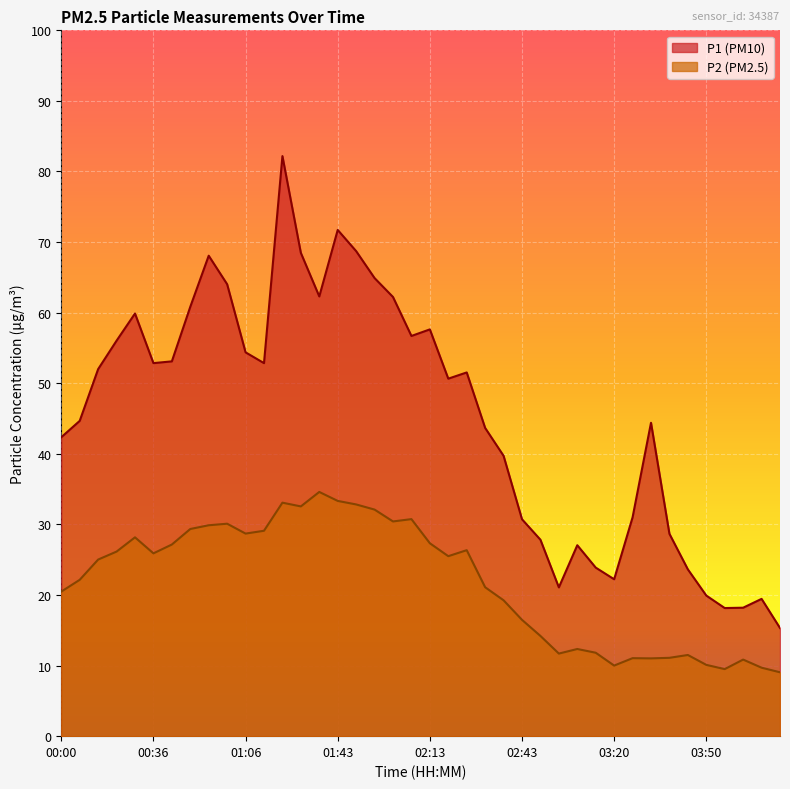

True or false: P1 has more than 1 interior local peaks.

True